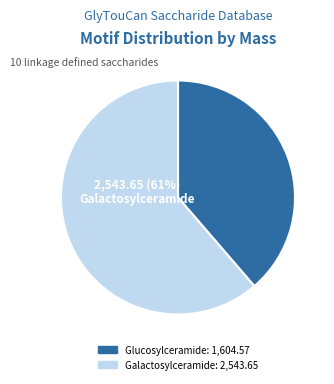

To the nearest percent, what is the combined percentage of G14063KH and G00440OL?

40%